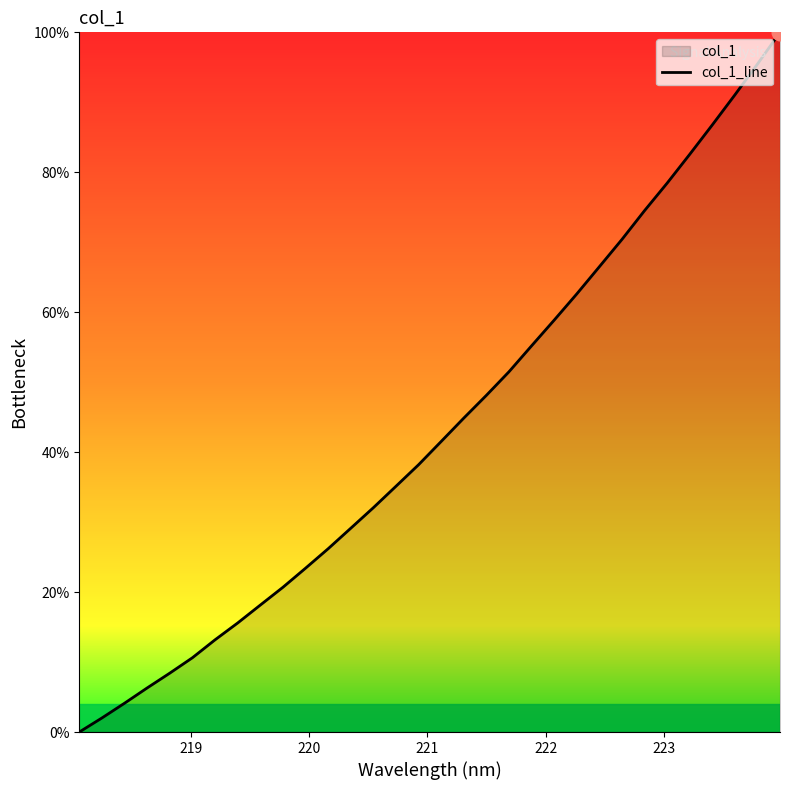

What is the difference between the maximum and minimum values?

100.0